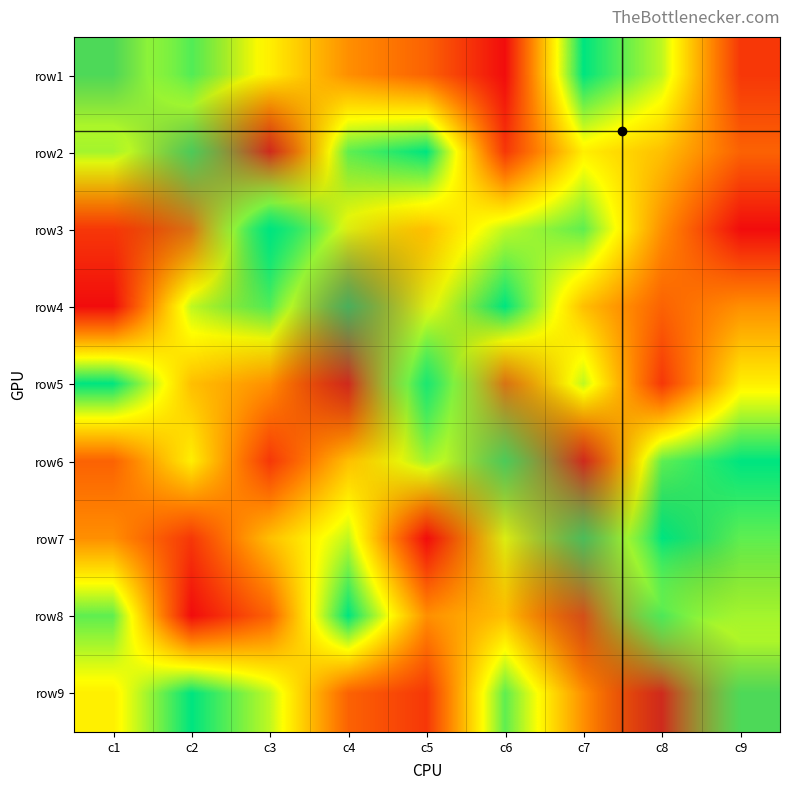

Count the number of categories in the chart.

9